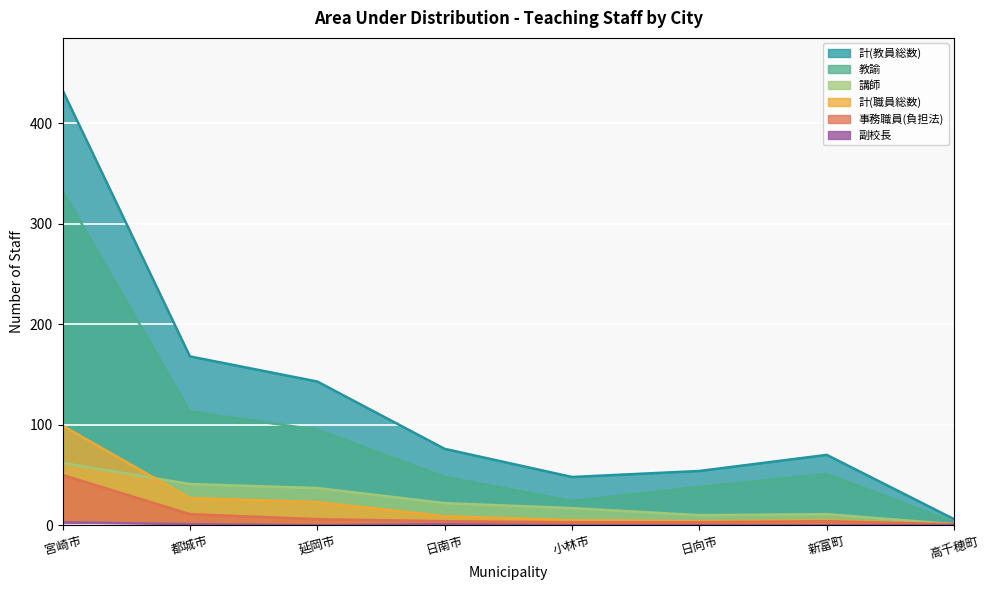

Reading right to left, transcribe all the data shown in this chart.

計(教員総数): 6	70	54	48	76	143	168	433
教諭: 3	51	38	24	48	95	113	333
講師: 1	11	10	17	22	37	41	62
計(職員総数): 1	5	4	5	9	23	27	99
事務職員(負担法): 1	4	3	3	4	6	11	50
副校長: 0	0	0	0	1	0	1	3